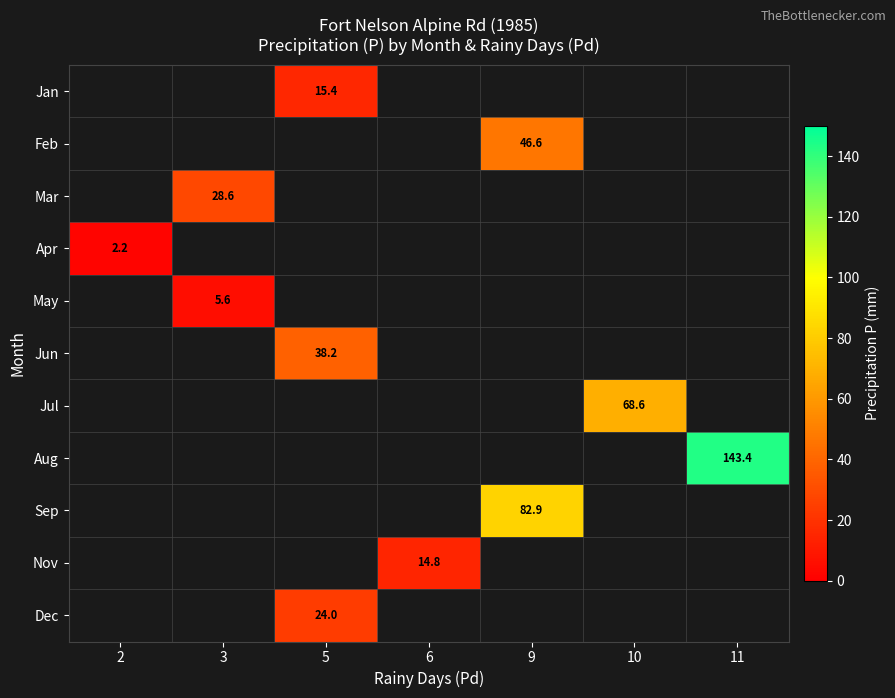

How many positive values does the May series have?

1